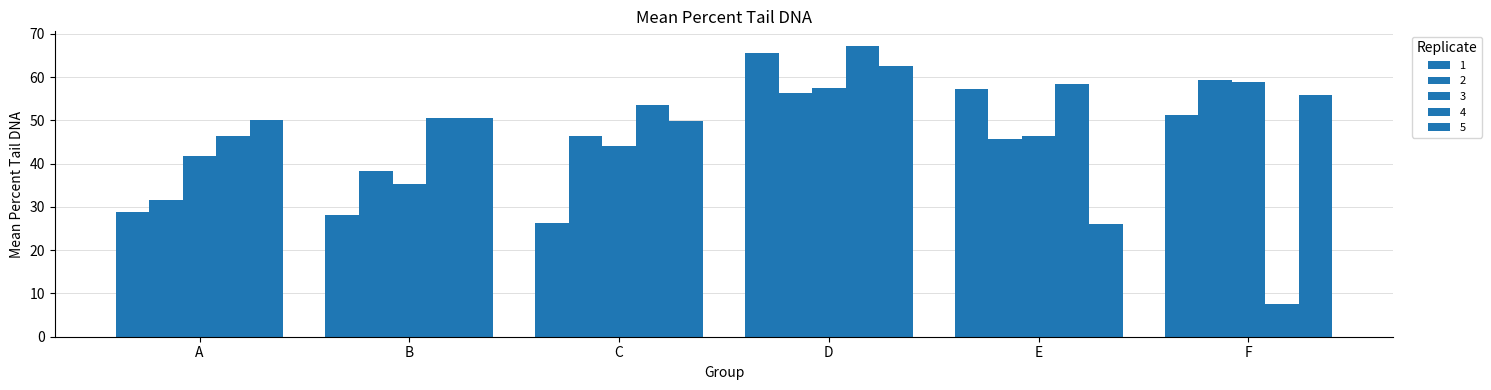

Does the chart contain stacked bars?

No